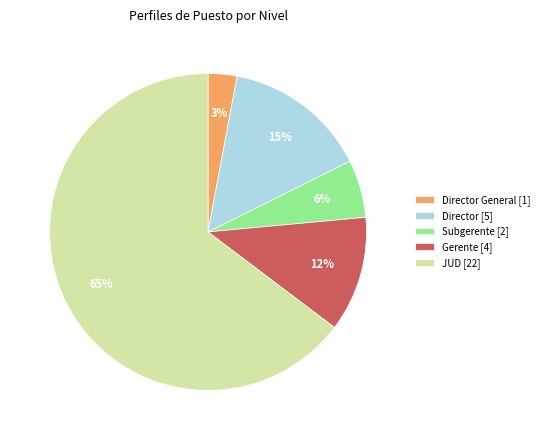

What is the largest slice in the pie chart?

JUD [22]